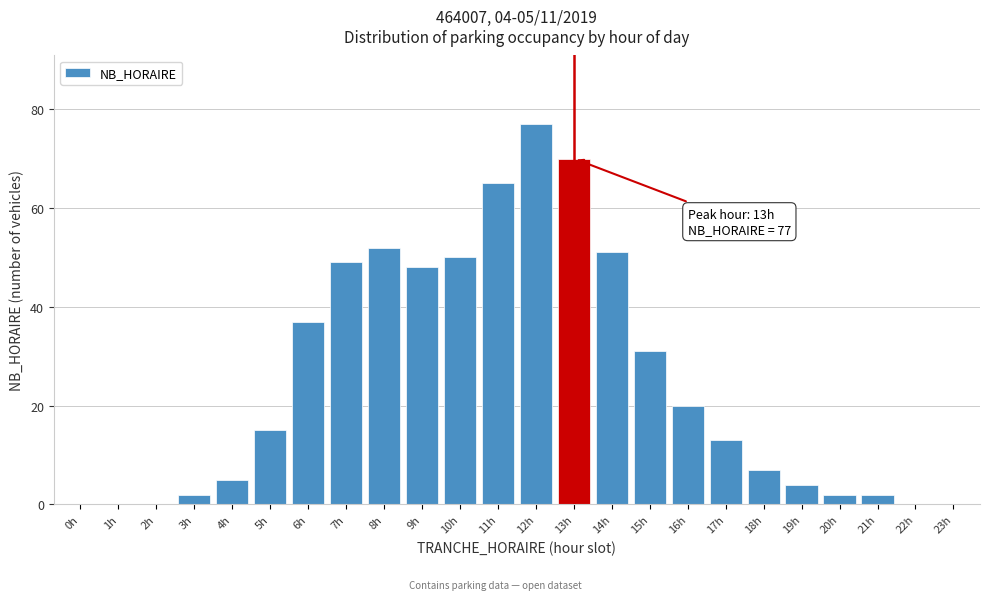

Reading left to right, extract all data points from this chart.

0h=0	1h=0	2h=0	3h=2	4h=5	5h=15	6h=37	7h=49	8h=52	9h=48	10h=50	11h=65	12h=77	13h=70	14h=51	15h=31	16h=20	17h=13	18h=7	19h=4	20h=2	21h=2	22h=0	23h=0